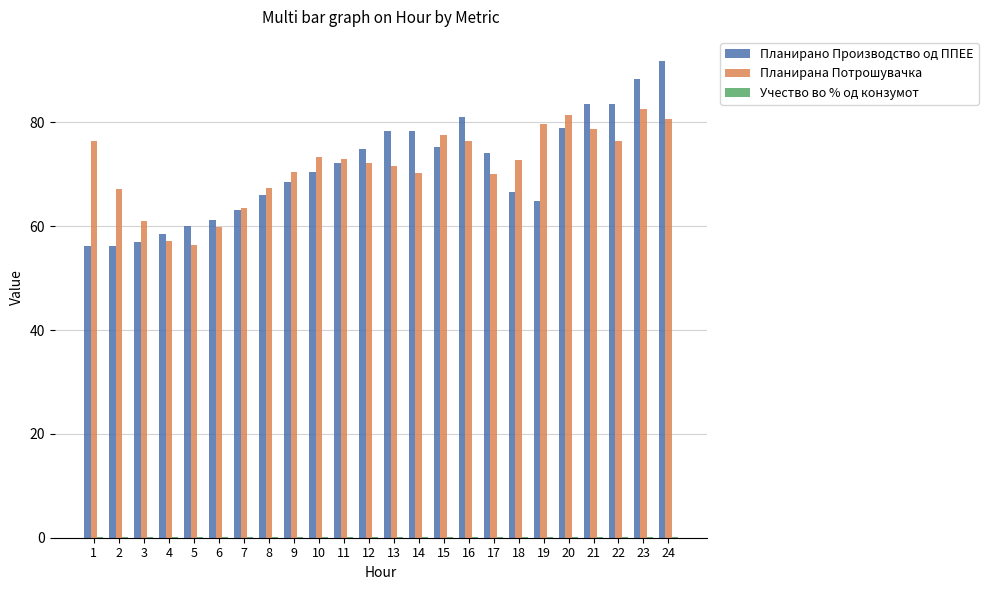

What is the sum of all Планирана Потрошувачка values?

1716.5